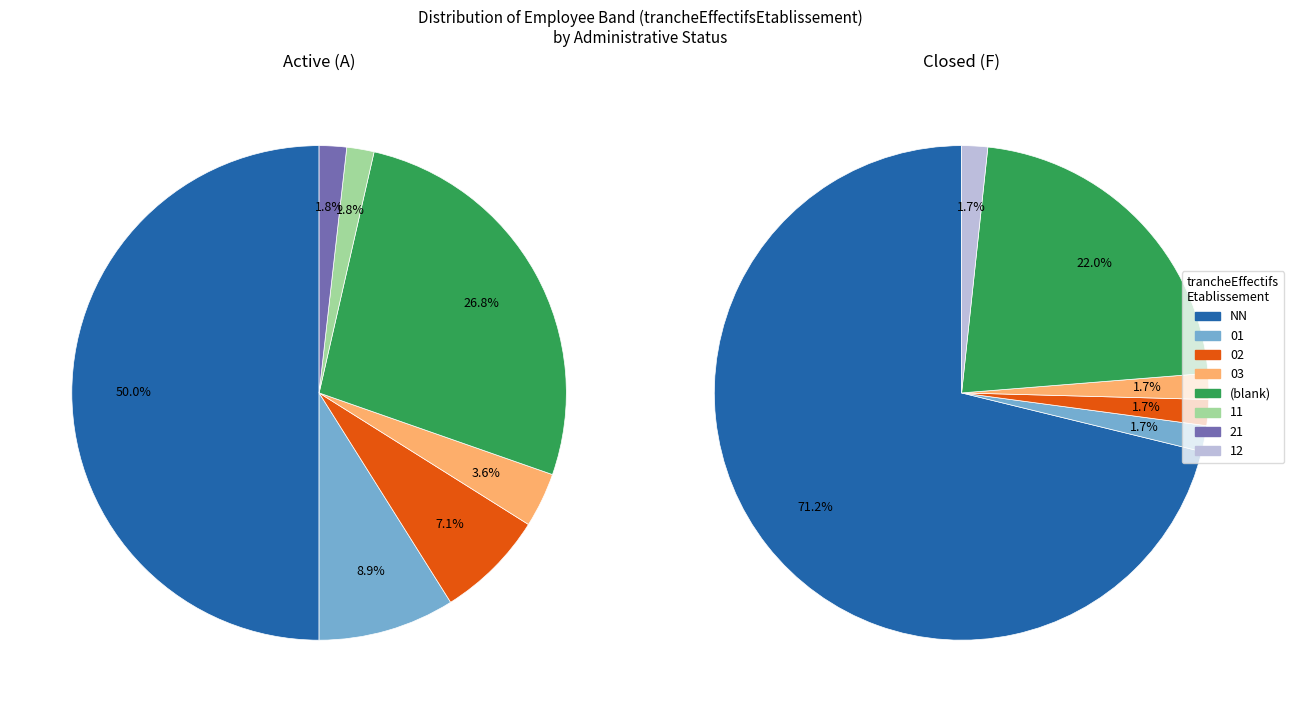

Is it true that 03 is 2% of the pie?

True